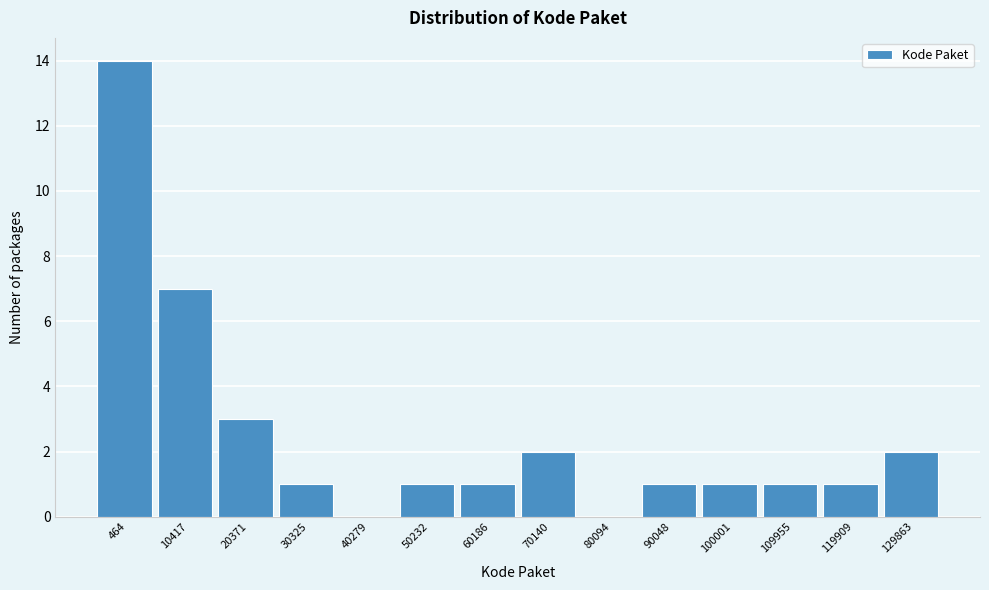

Reading left to right, list all the values displayed in this chart.

464=14	10417=7	20371=3	30325=1	40279=0	50232=1	60186=1	70140=2	80094=0	90048=1	100001=1	109955=1	119909=1	129863=2